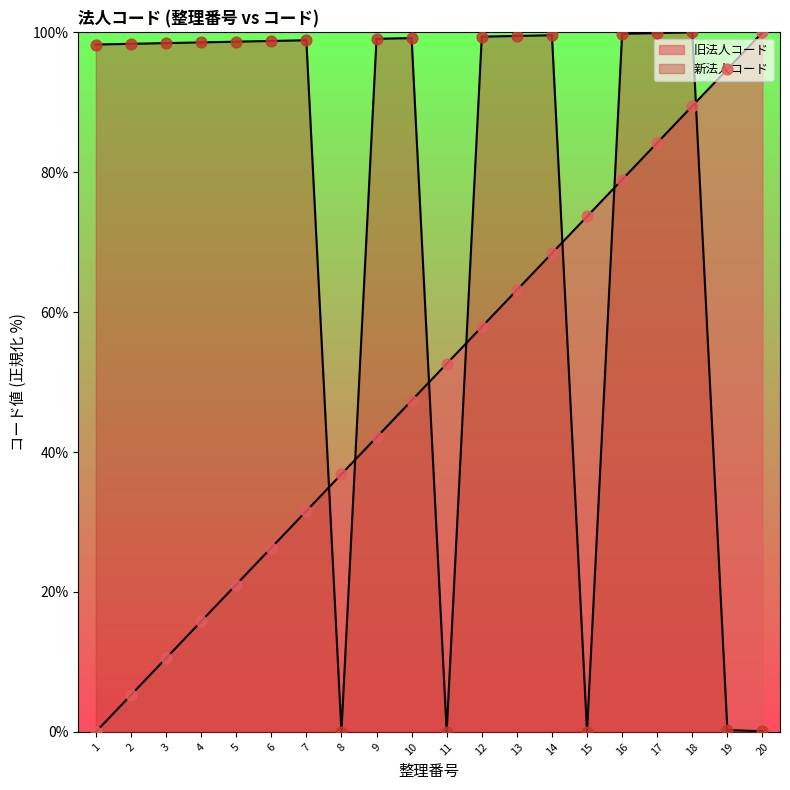

What are all the series names shown in the legend?

旧法人コード, 新法人コード